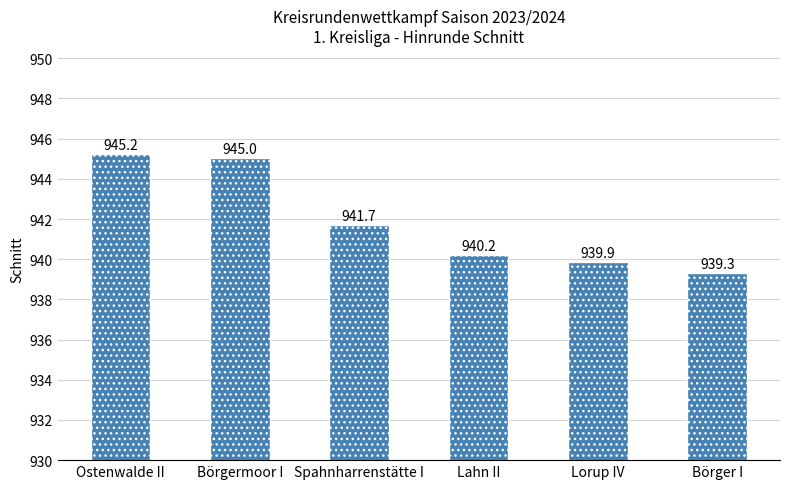

How many bars are there in total?

6